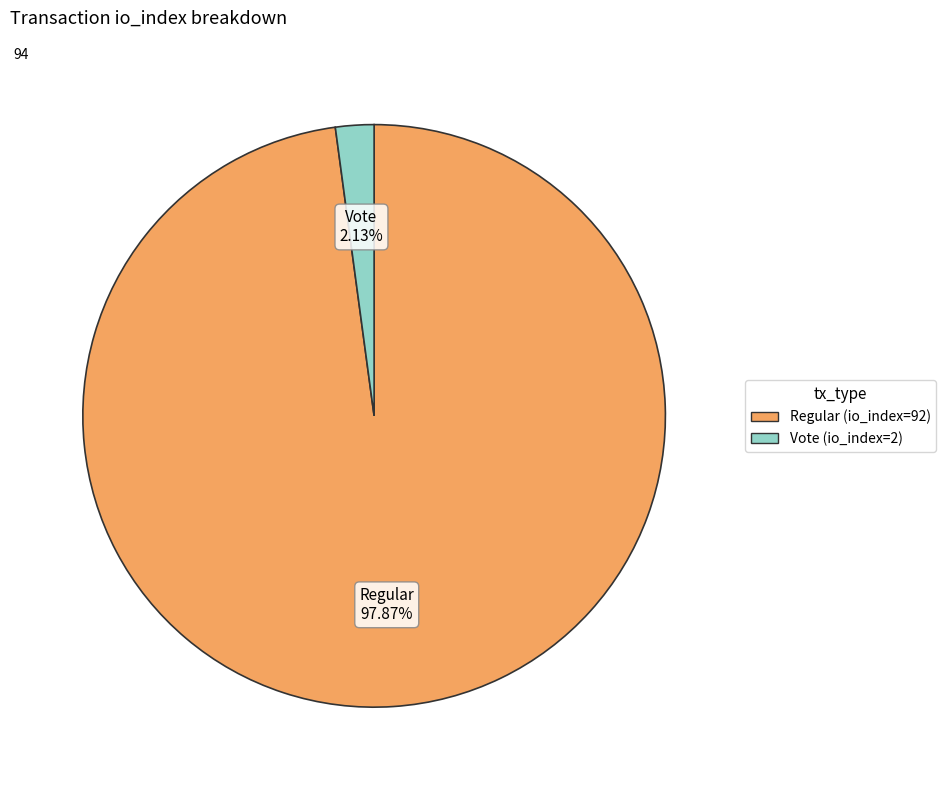

To the nearest percent, what portion does Regular (io_index=92) represent?

98%